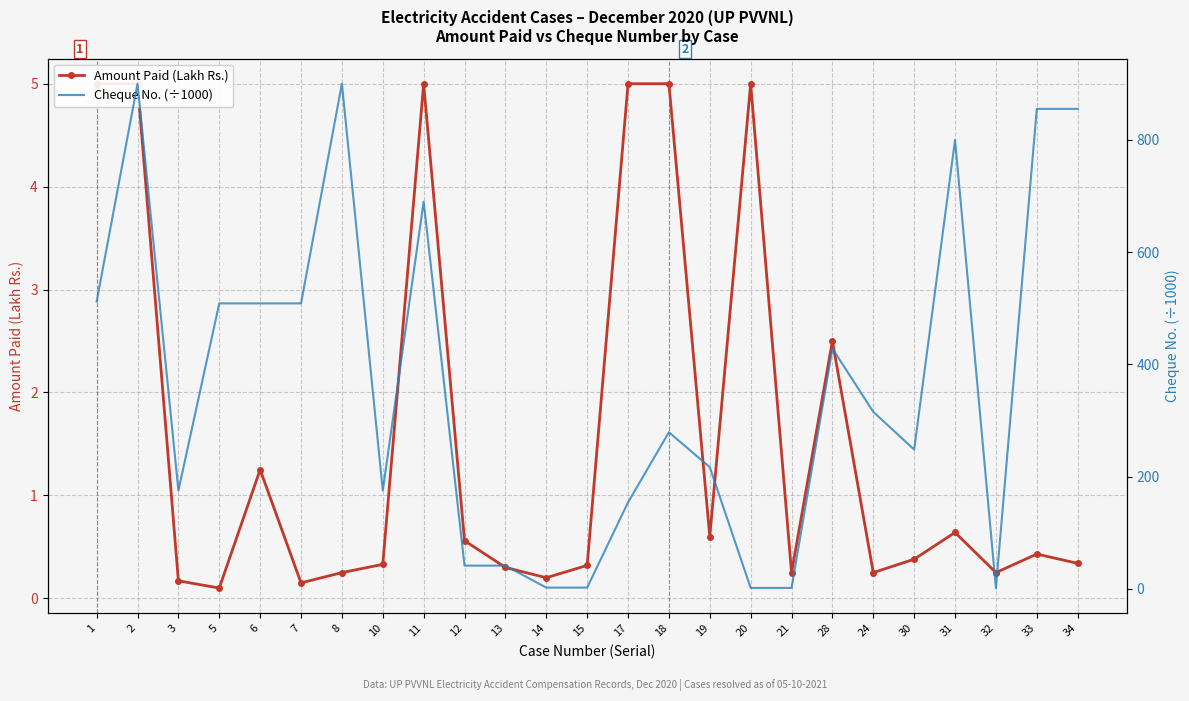

At how many categories does at least one series exceed 760?

5